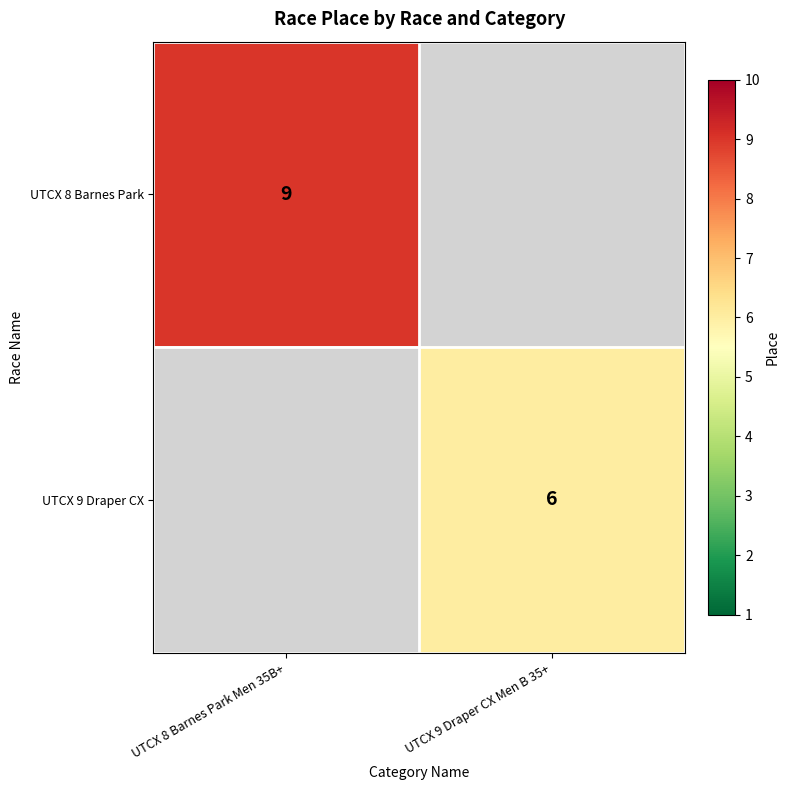

At how many categories does at least one series exceed 4?

2